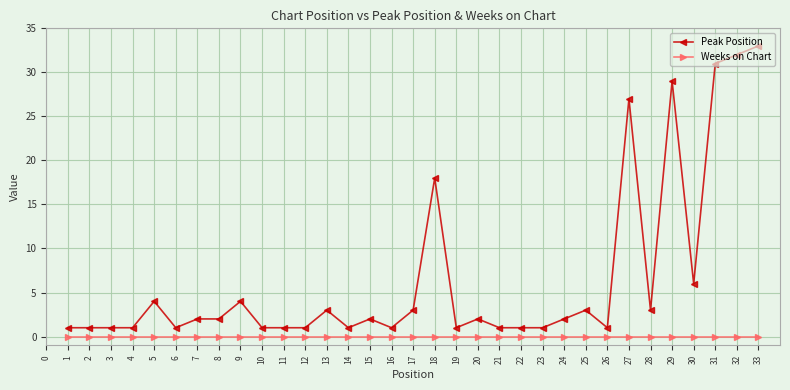

True or false: Peak Position has more than 2 interior local peaks.

True